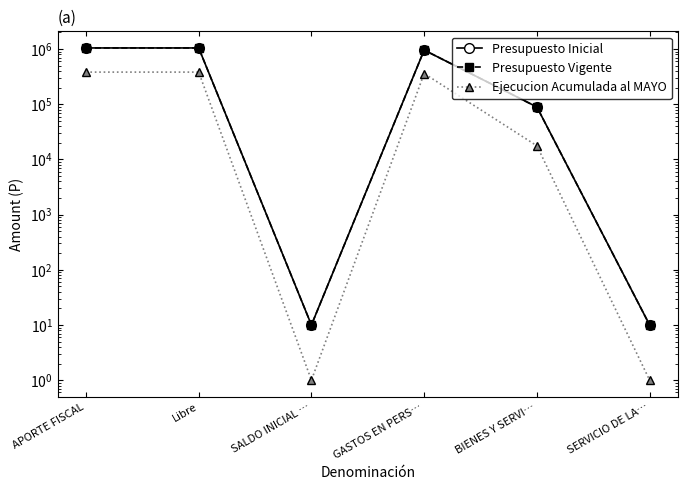

Rank the series by their maximum value, from highest to lowest.

Presupuesto Inicial, Presupuesto Vigente, Ejecucion Acumulada al MAYO